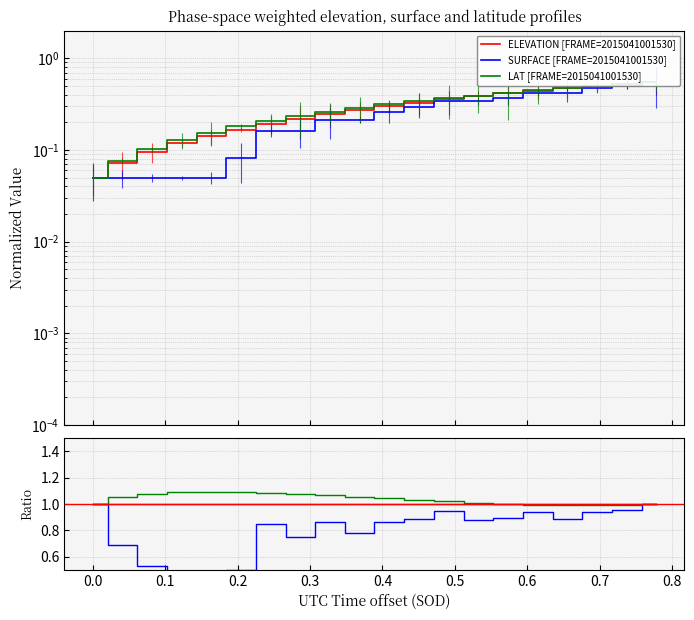

True or false: ELEVATION has a value of 1.0 at 0.5.

True